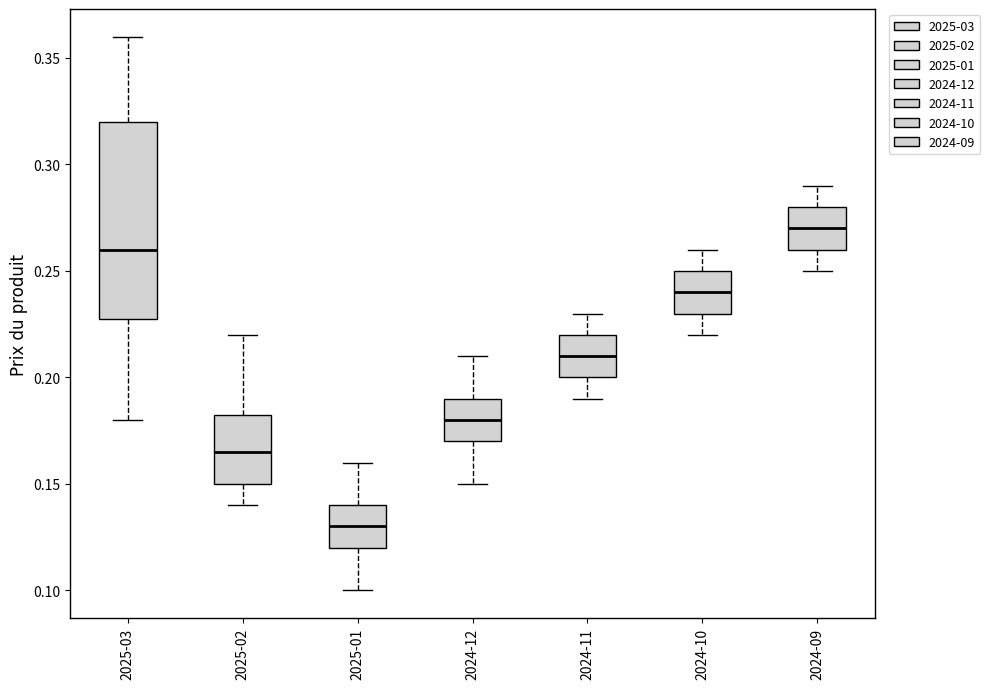

Reading left to right, transcribe this box plot: for each box, give where its median line is, the range the box spans, and where its two whiskers end, as read against the y-axis. The values are not printed on the chart, so give them approximately, as read against the axis.

2025-03: median 0.260, box 0.230 to 0.320, whiskers 0.180 to 0.360
2025-02: median 0.165, box 0.150 to 0.185, whiskers 0.140 to 0.220
2025-01: median 0.130, box 0.120 to 0.140, whiskers 0.100 to 0.160
2024-12: median 0.180, box 0.170 to 0.190, whiskers 0.150 to 0.210
2024-11: median 0.210, box 0.200 to 0.220, whiskers 0.190 to 0.230
2024-10: median 0.240, box 0.230 to 0.250, whiskers 0.220 to 0.260
2024-09: median 0.270, box 0.260 to 0.280, whiskers 0.250 to 0.290